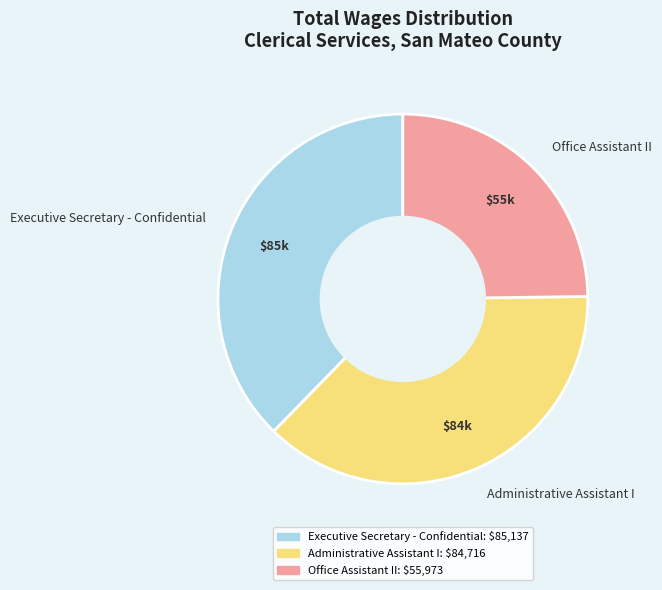

The Executive Secretary - Confidential slice represents 49% of the pie. True or false?

False